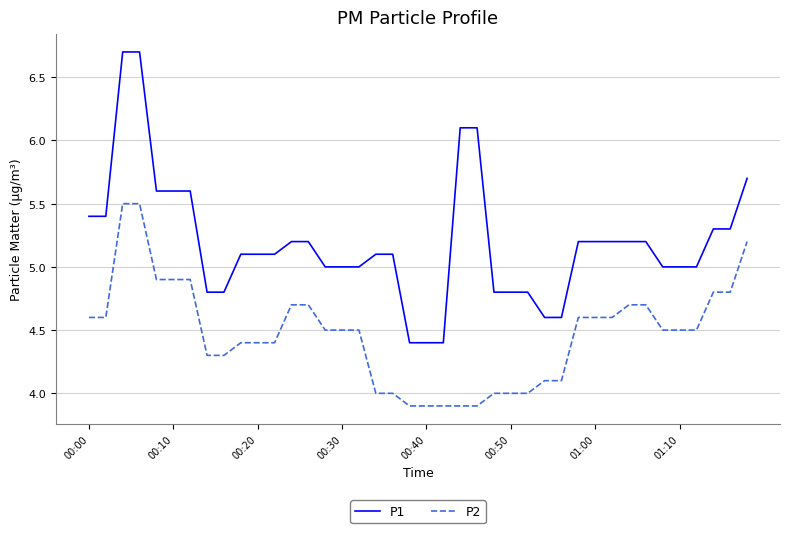

True or false: P1 and P2 cross at least once.

False